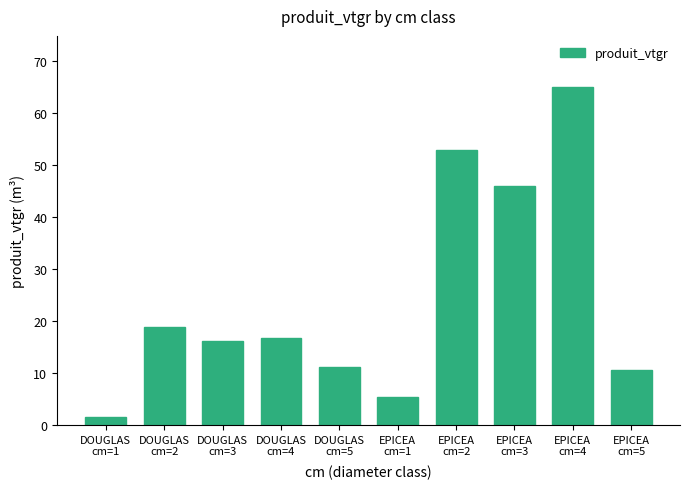

The chart shows a value of 85.4 at EPICEA
cm=4. True or false?

False